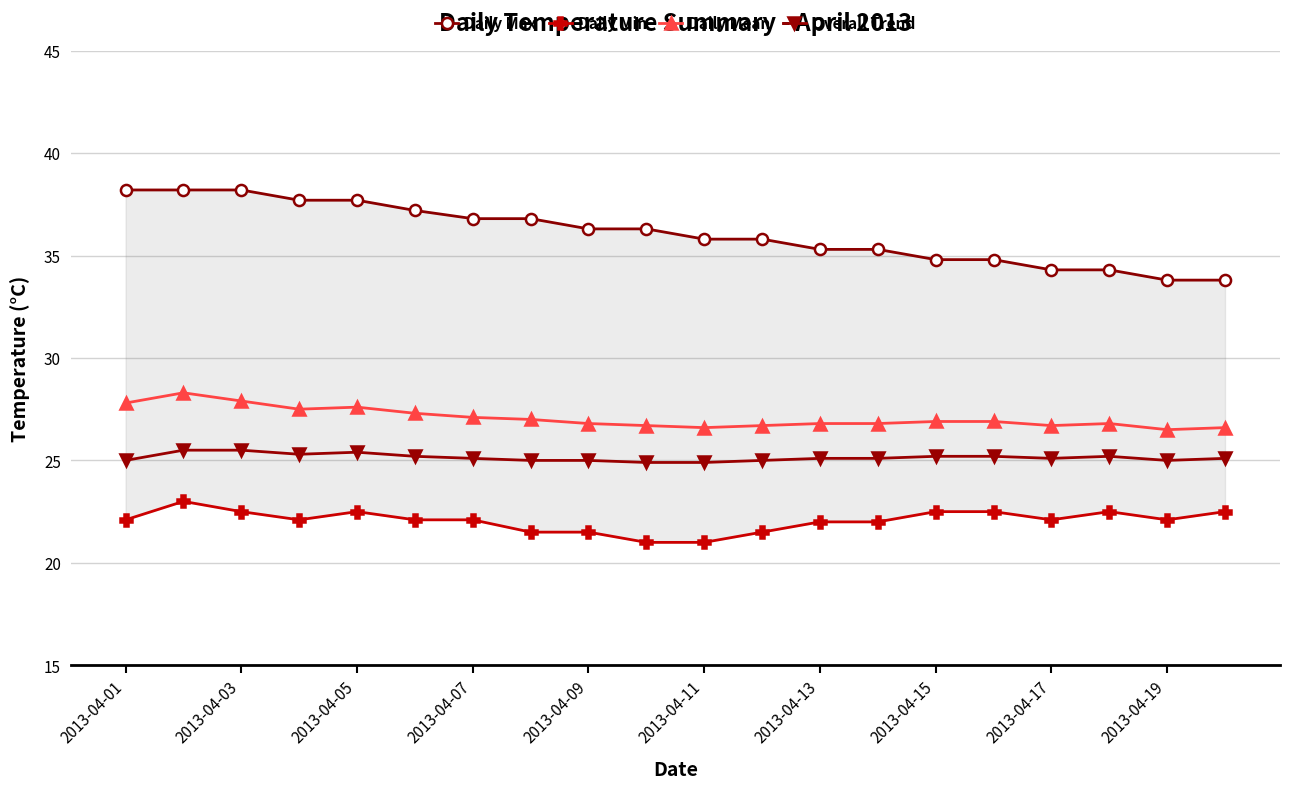

Which series has the largest range (max minus min)?

Daily Max